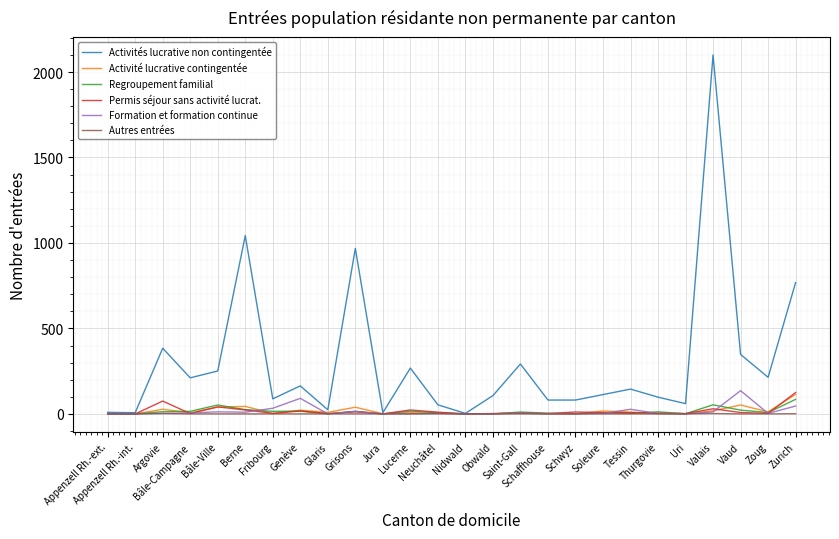

Which series has the largest range (max minus min)?

Activités lucrative non contingentée